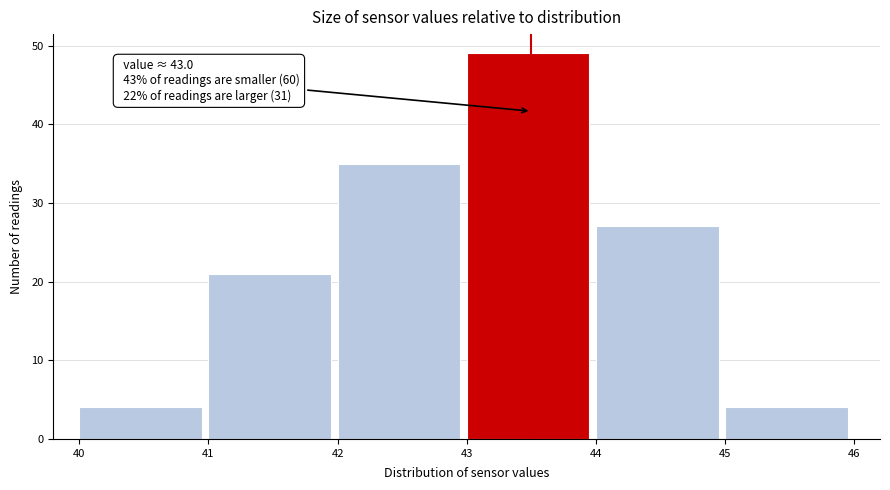

Which range on the x-axis has the tallest bar?

43 to 44